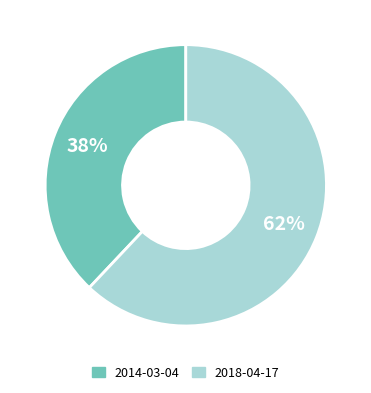

Approximately how many times larger is the value at 2014-03-04 compared to 2018-04-17?

0.6